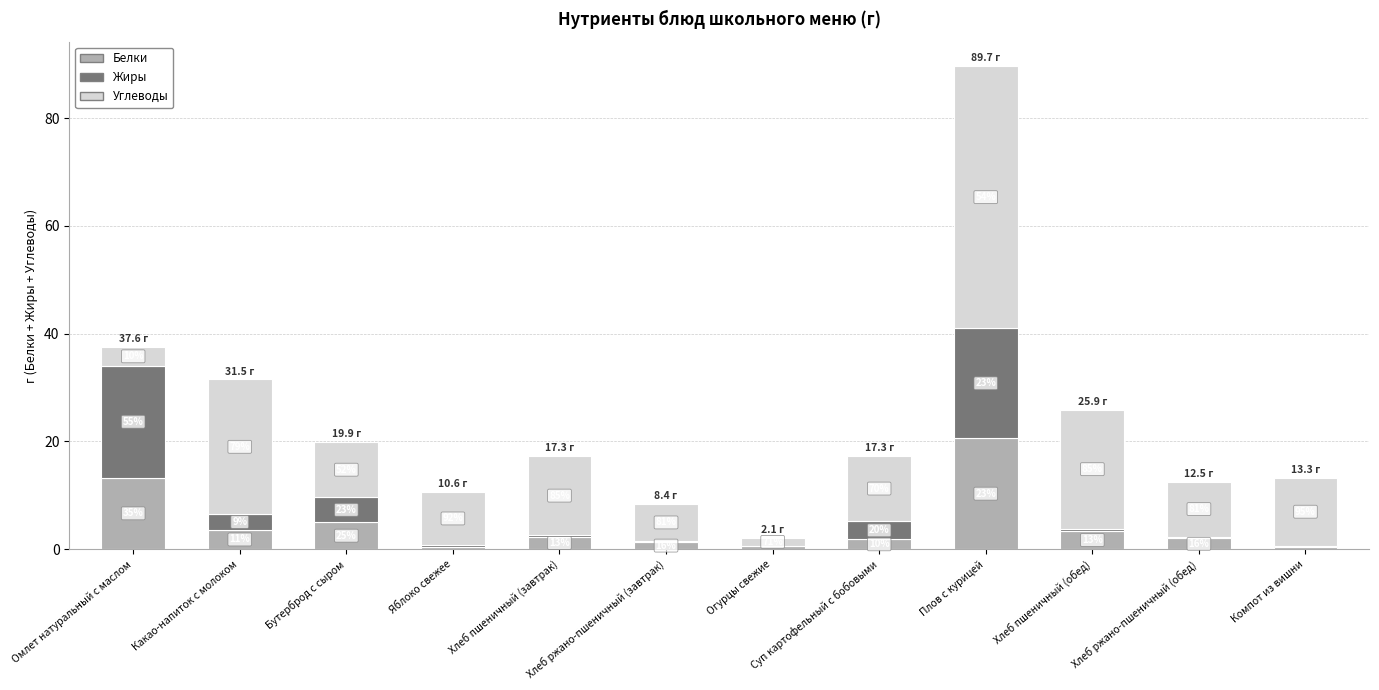

Are the bars horizontal?

No